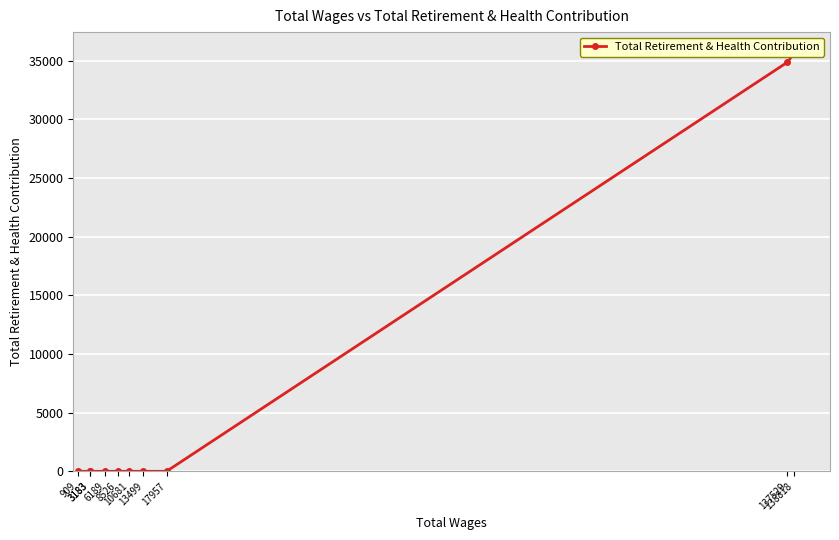

Rank the categories by value from highest to lowest.

138818, 137529, 17957, 13499, 10681, 8526, 6189, 3183, 3183, 909